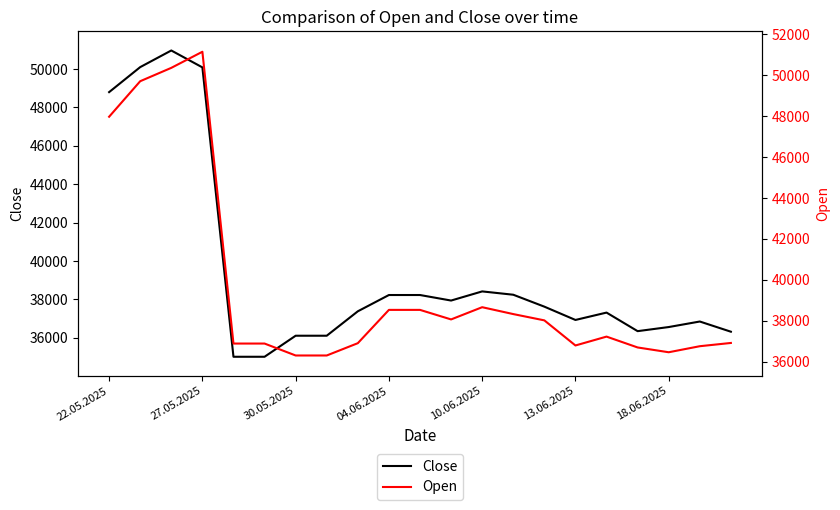

What is the highest value of the Close series?

50963